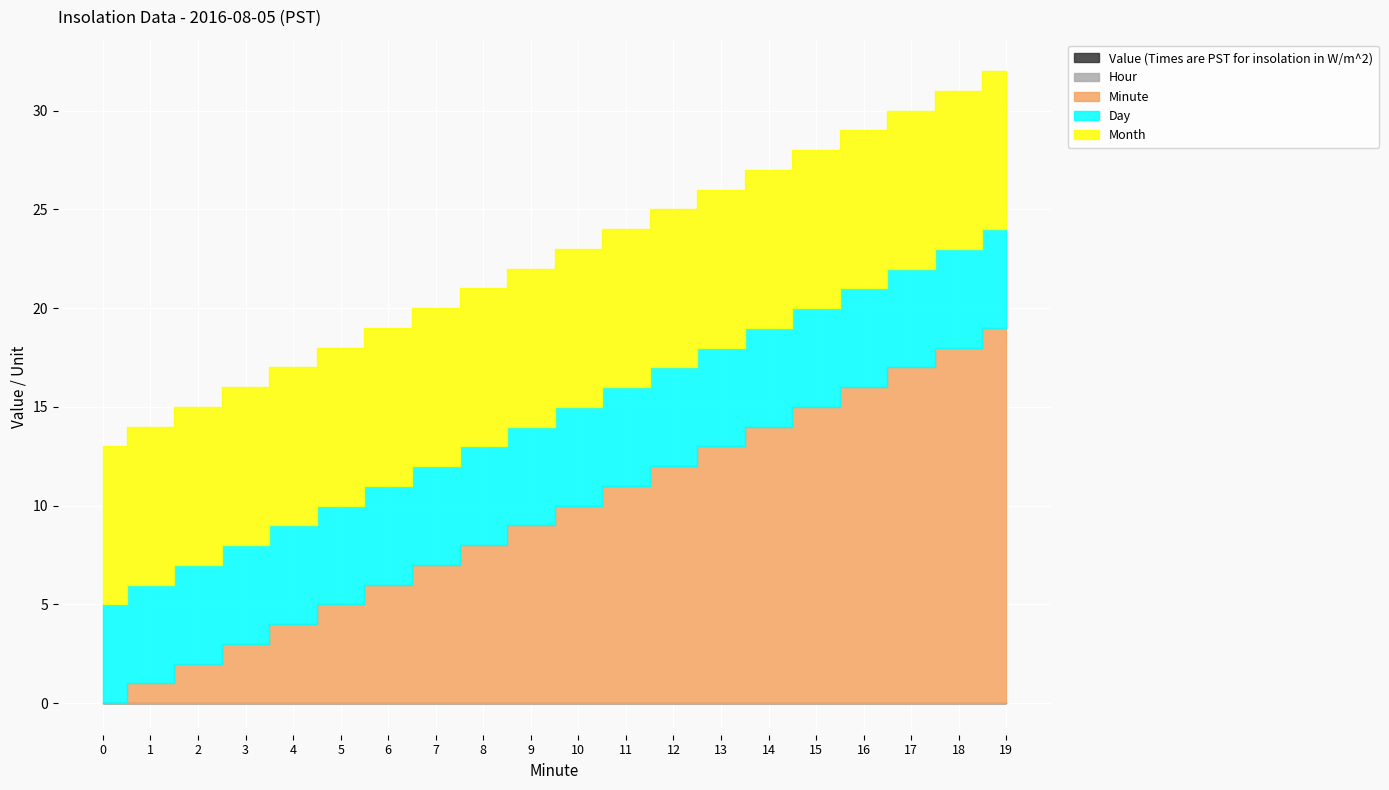

True or false: Hour has a value of 0 at 6.

True